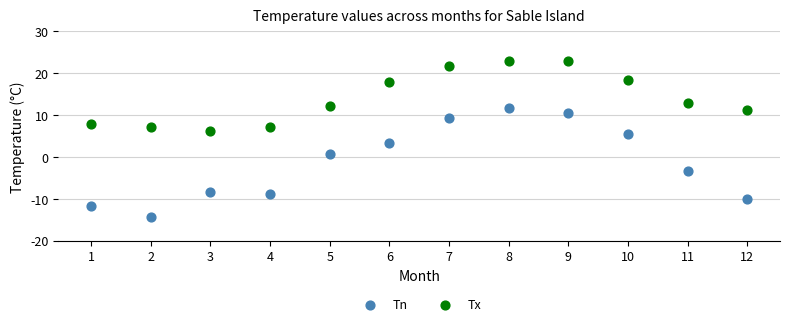

In the Tx series, what Y value is closest to 14?

12.8